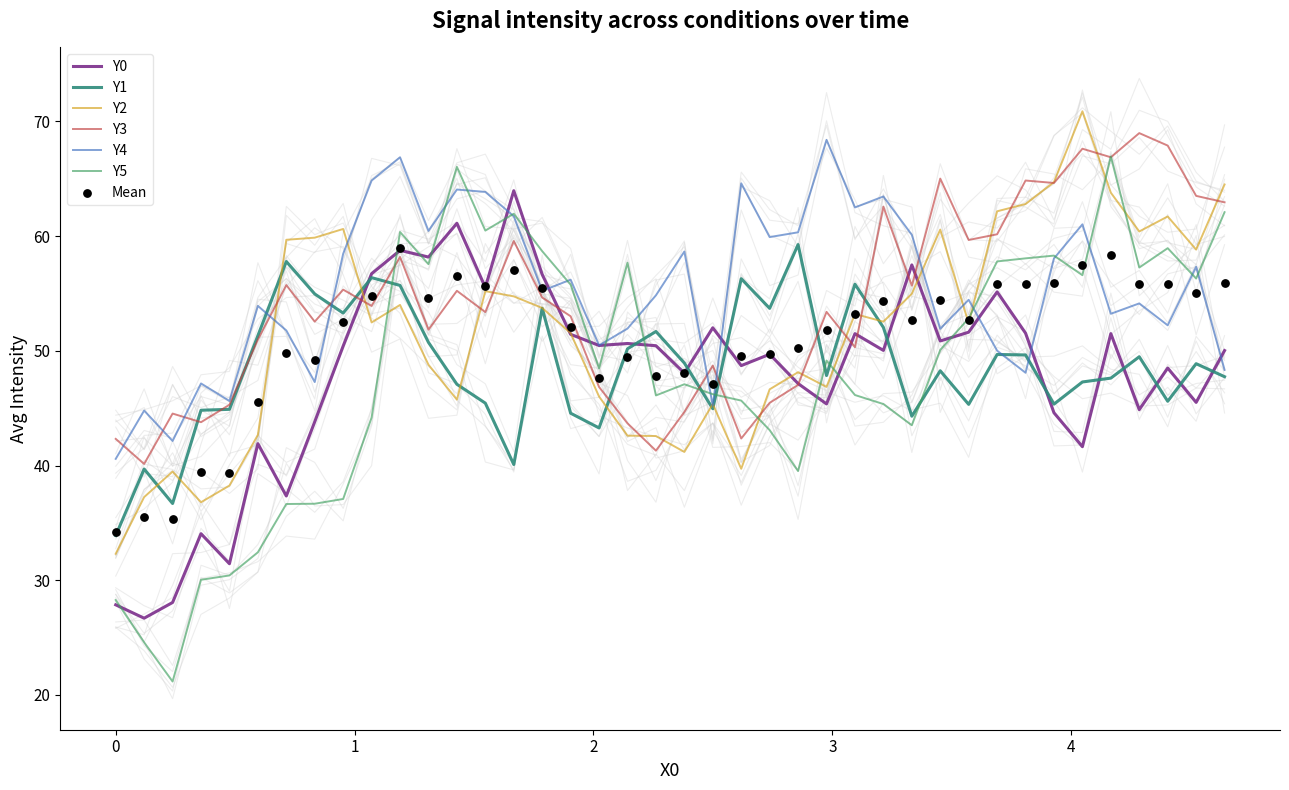

What are all the series names shown in the legend?

Y0, Y1, Y2, Y3, Y4, Y5